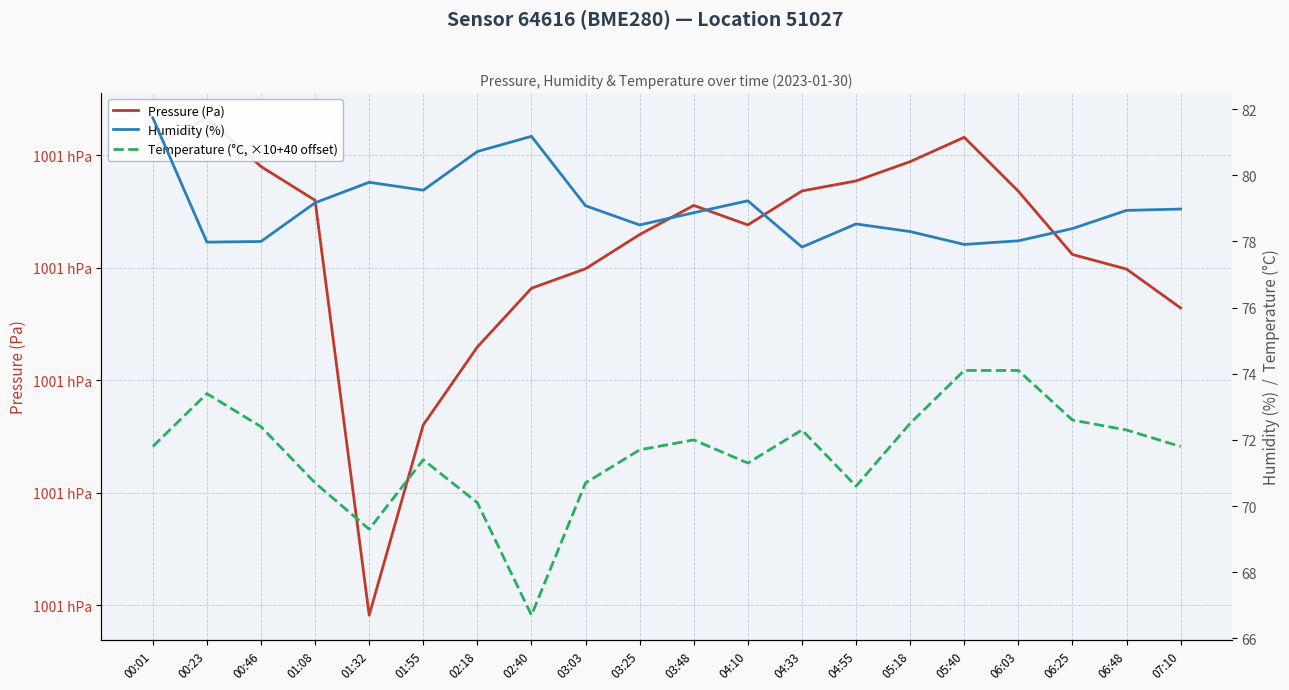

Reading right to left, list all the values displayed in this chart.

Pressure (Pa): 07:10=100112.8	06:48=100119.8	06:25=100122.3	06:03=100133.6	05:40=100143.2	05:18=100138.8	04:55=100135.4	04:33=100133.6	04:10=100127.6	03:48=100131.1	03:25=100125.9	03:03=100119.8	02:40=100116.3	02:18=100105.9	01:55=100092.1	01:32=100058.2	01:08=100132.0	00:46=100138.0	00:23=100146.6	00:01=100141.5
Humidity (%): 07:10=79.0	06:48=78.9	06:25=78.4	06:03=78.0	05:40=77.9	05:18=78.3	04:55=78.5	04:33=77.8	04:10=79.2	03:48=78.9	03:25=78.5	03:03=79.1	02:40=81.2	02:18=80.7	01:55=79.5	01:32=79.8	01:08=79.2	00:46=78.0	00:23=78.0	00:01=81.7
Temperature (°C, ×10+40 offset): 07:10=71.8	06:48=72.3	06:25=72.6	06:03=74.1	05:40=74.1	05:18=72.5	04:55=70.6	04:33=72.3	04:10=71.3	03:48=72.0	03:25=71.7	03:03=70.7	02:40=66.7	02:18=70.1	01:55=71.4	01:32=69.3	01:08=70.7	00:46=72.4	00:23=73.4	00:01=71.8